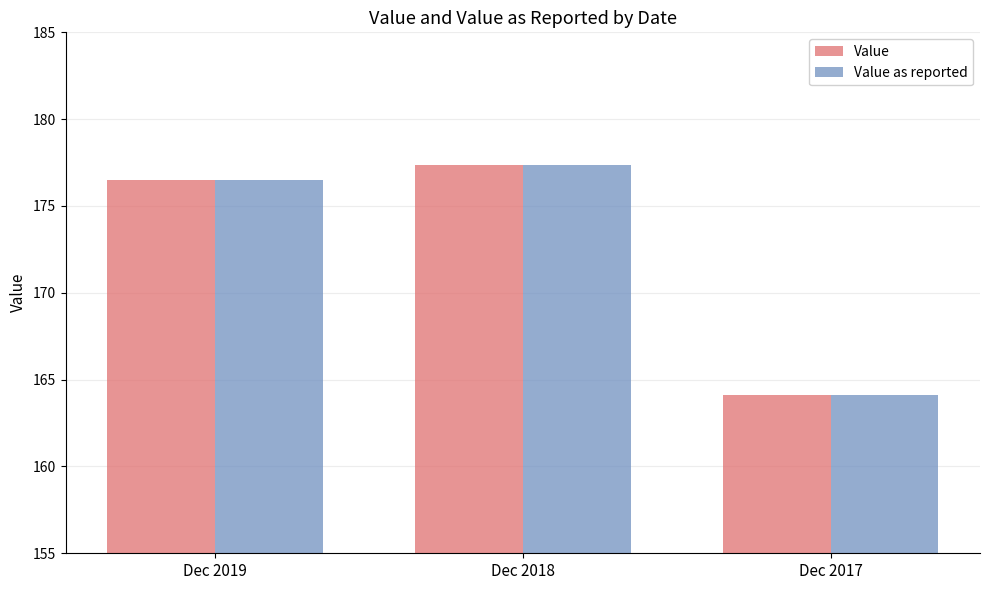

Is it true that Value as reported equals 177.3 at Dec 2018?

True